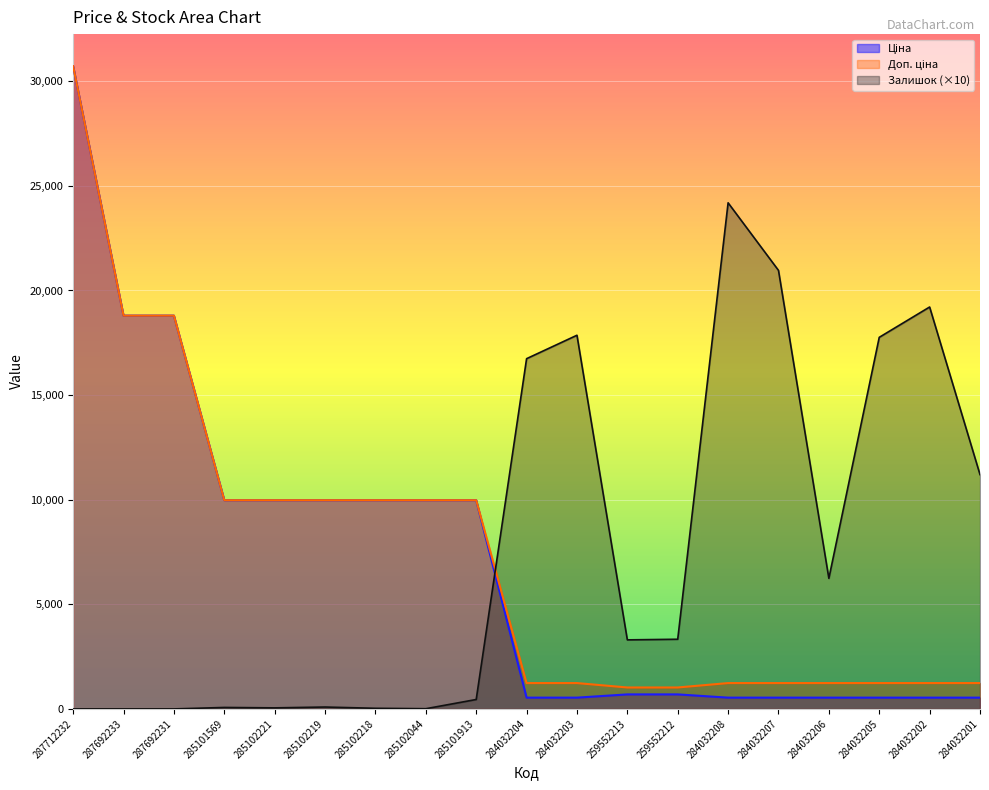

At which label does Ціна reach its minimum?

284032204